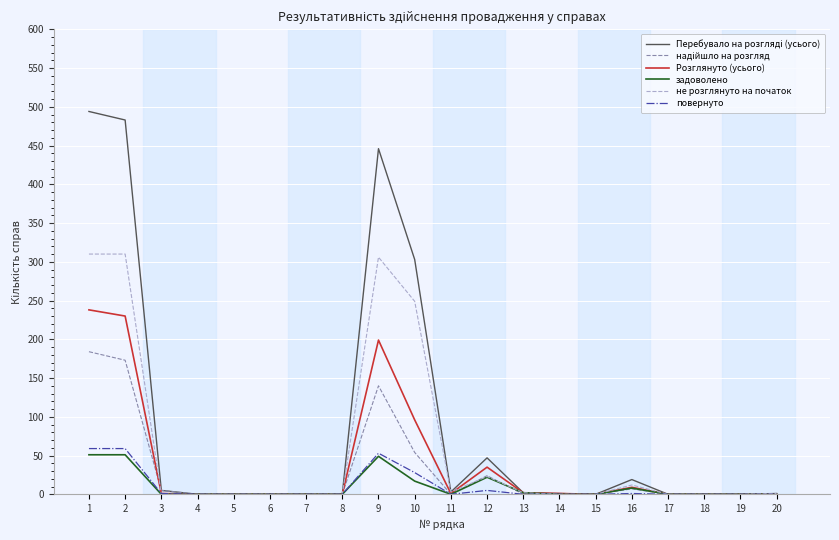

Is the value of повернуто at 1 greater than the value of не розглянуто на початок at 11?

Yes